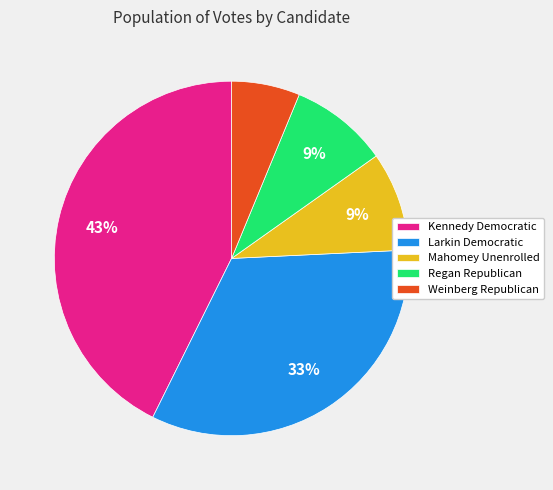

To the nearest percent, what portion does Regan Republican represent?

9%